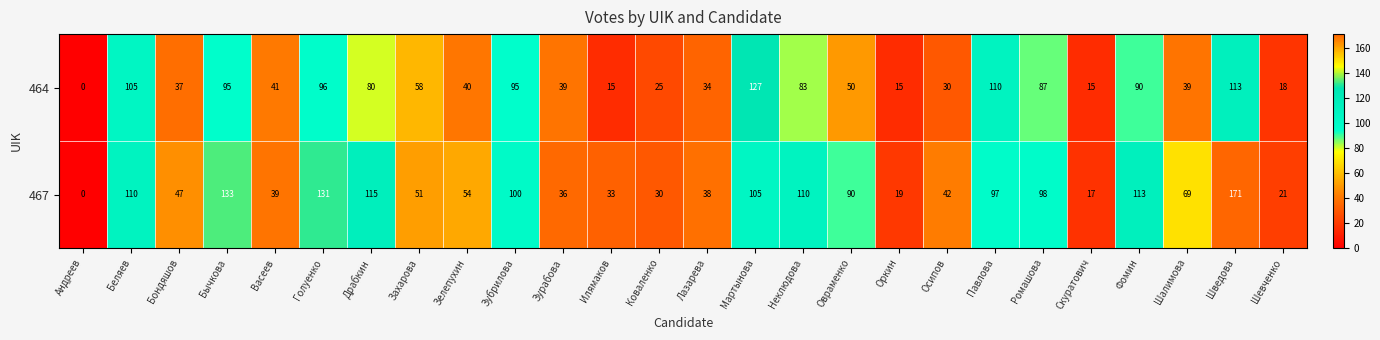

What is the sum of all 464 values?

1537